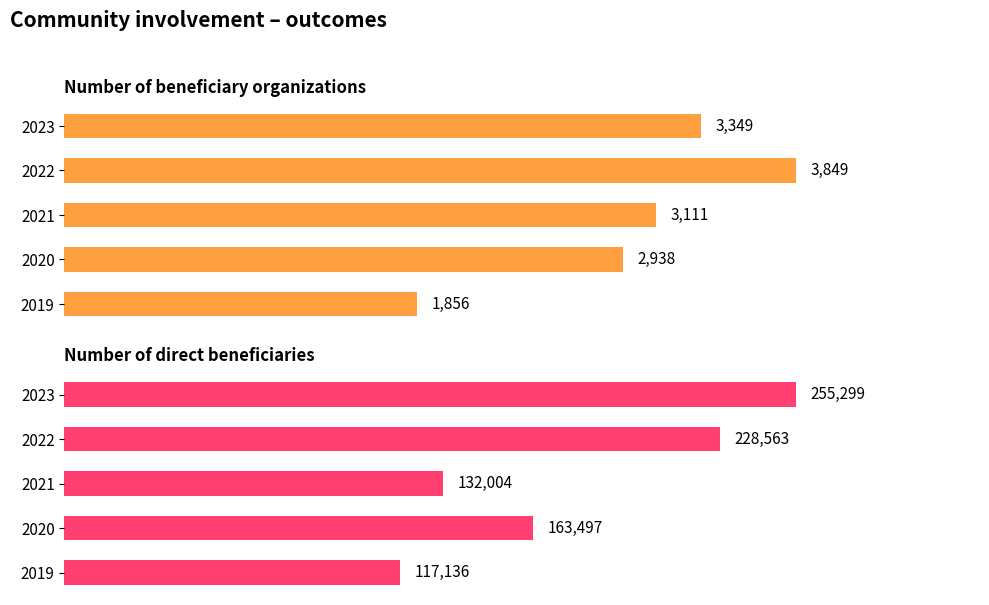

Rank the series by their average value, from highest to lowest.

Number of direct beneficiaries, Number of beneficiary organizations